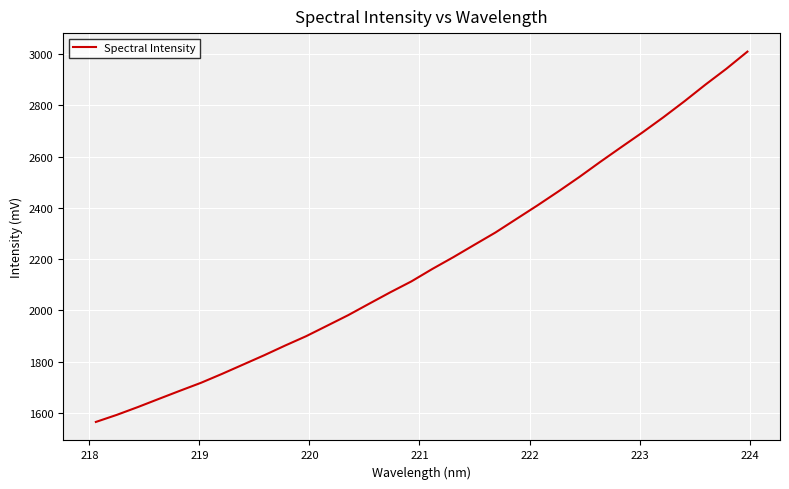

What is the maximum value shown in the chart?

3010.2